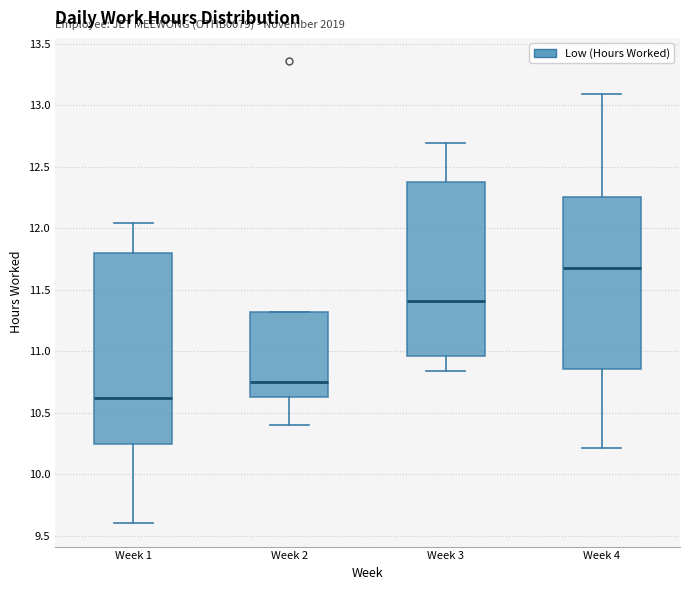

Where is the lower edge of the box for Week 1 on the y-axis? The values are not printed on the chart, so give them approximately, as read against the axis.

10.25